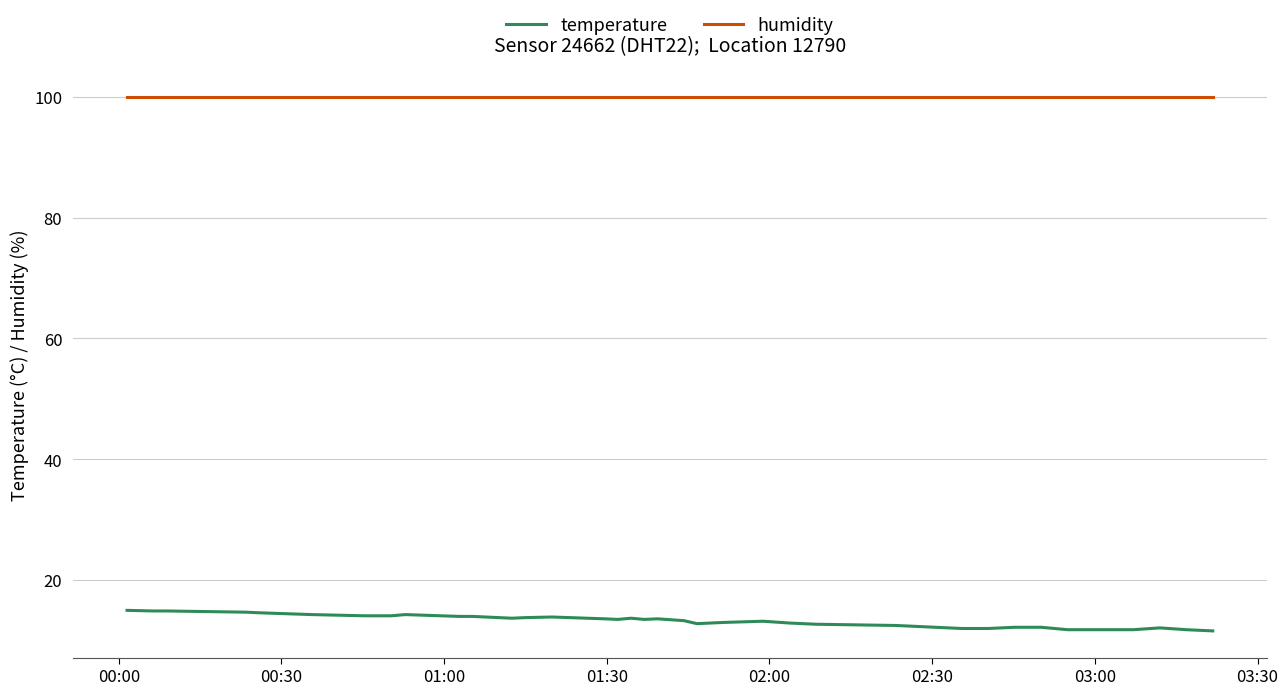

Which series has the largest total across all categories?

humidity